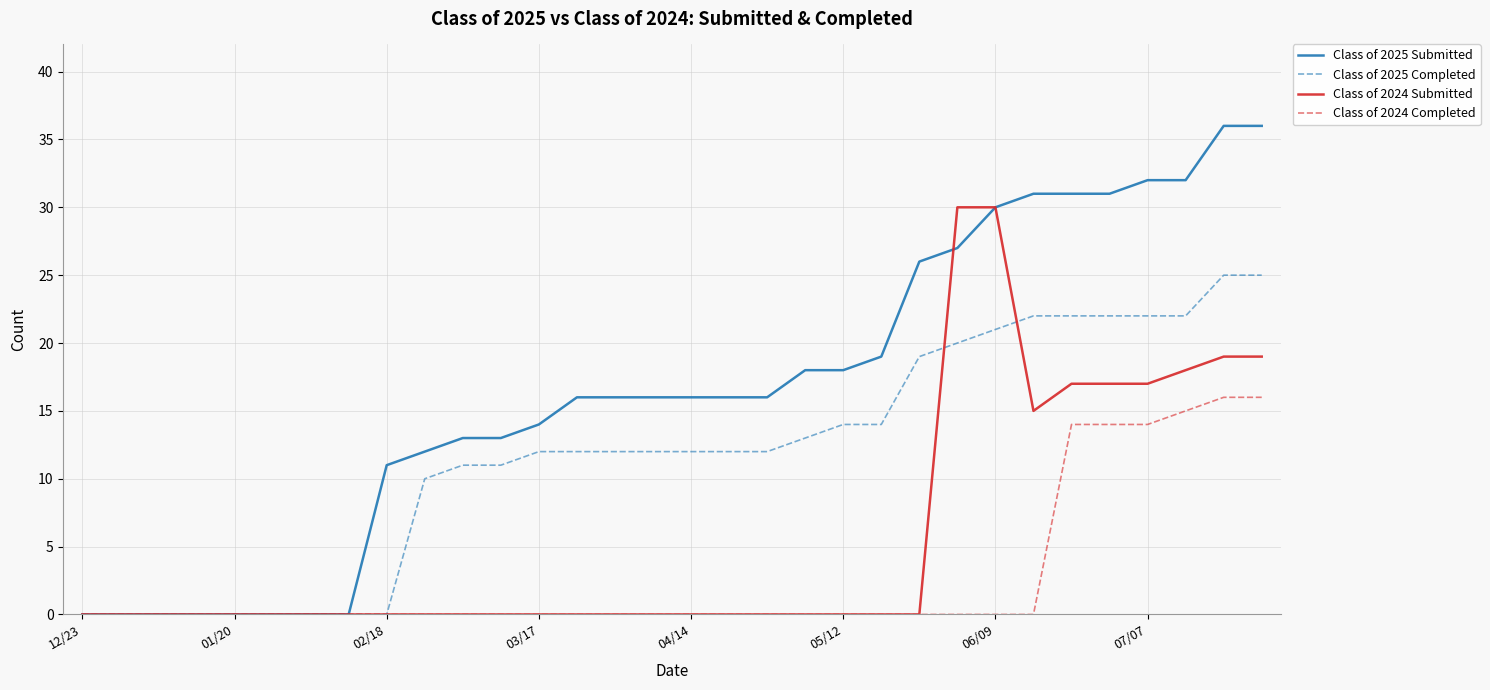

Which series has the largest total across all categories?

Class of 2025 Submitted